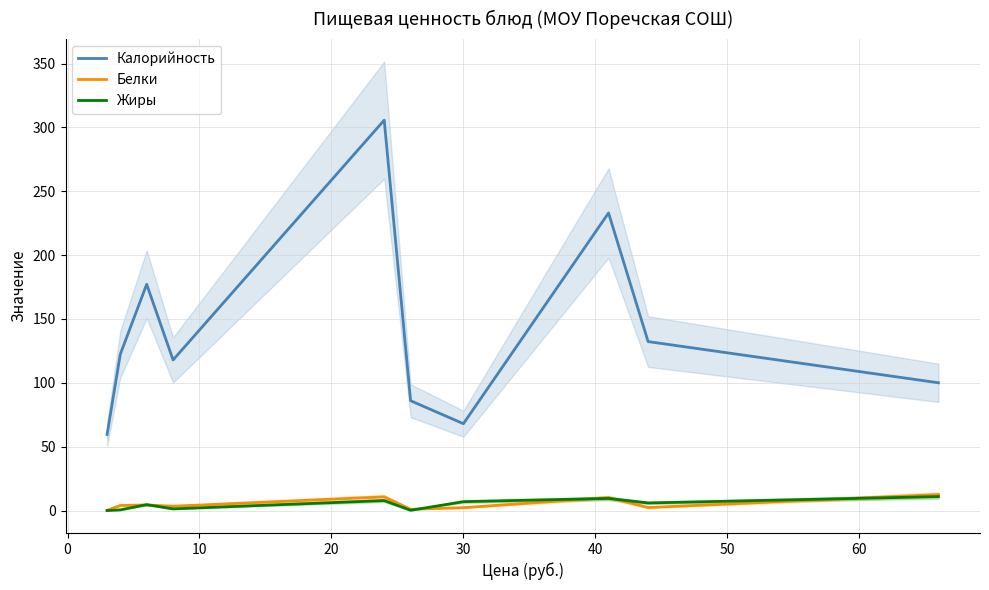

How many values in the Жиры series exceed 5?

5